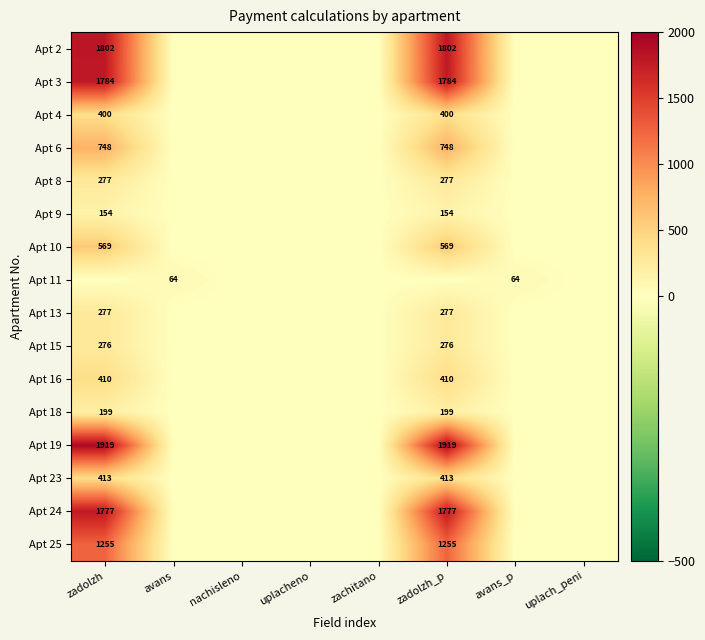

True or false: Apt 4 has a value of 118 at zadolzh_p.

False